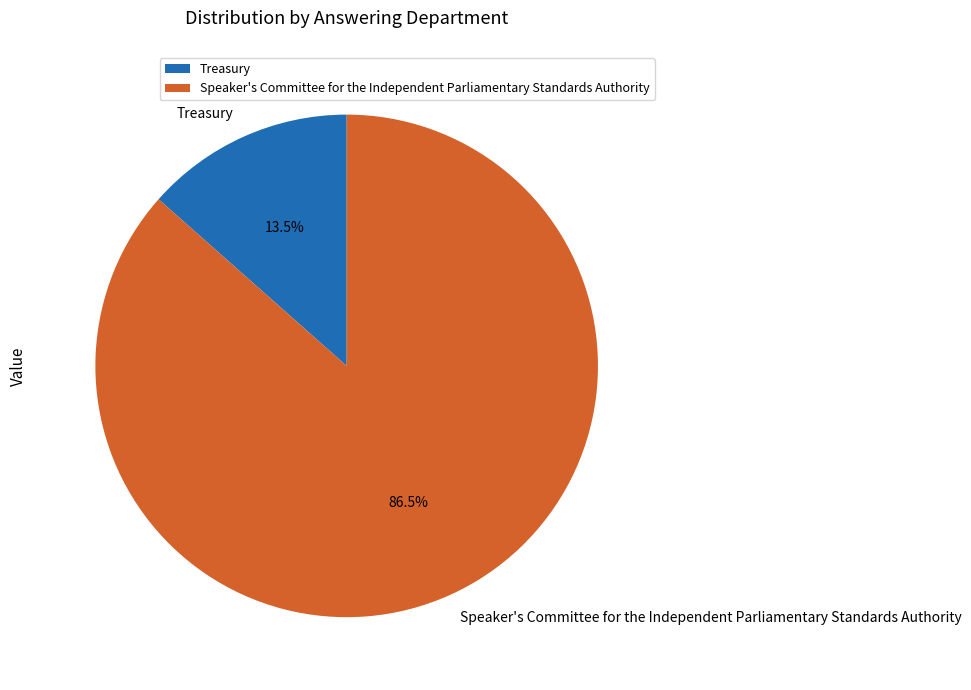

How many slices are in this pie chart?

2